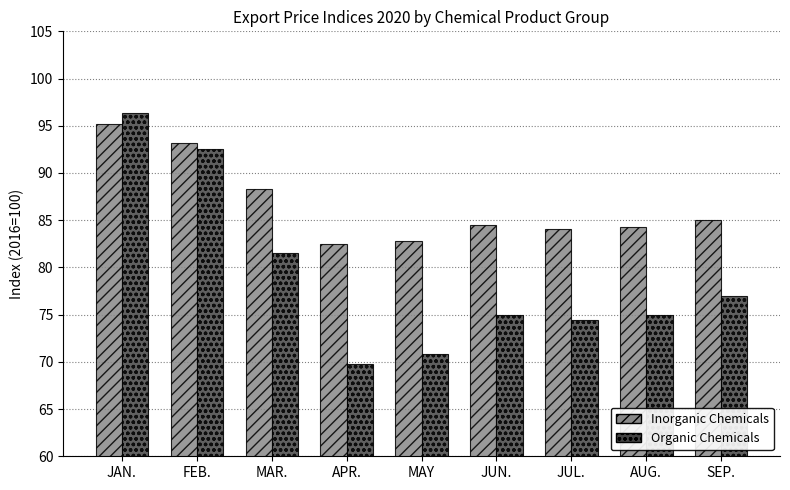

Which series has the largest range (max minus min)?

Organic Chemicals